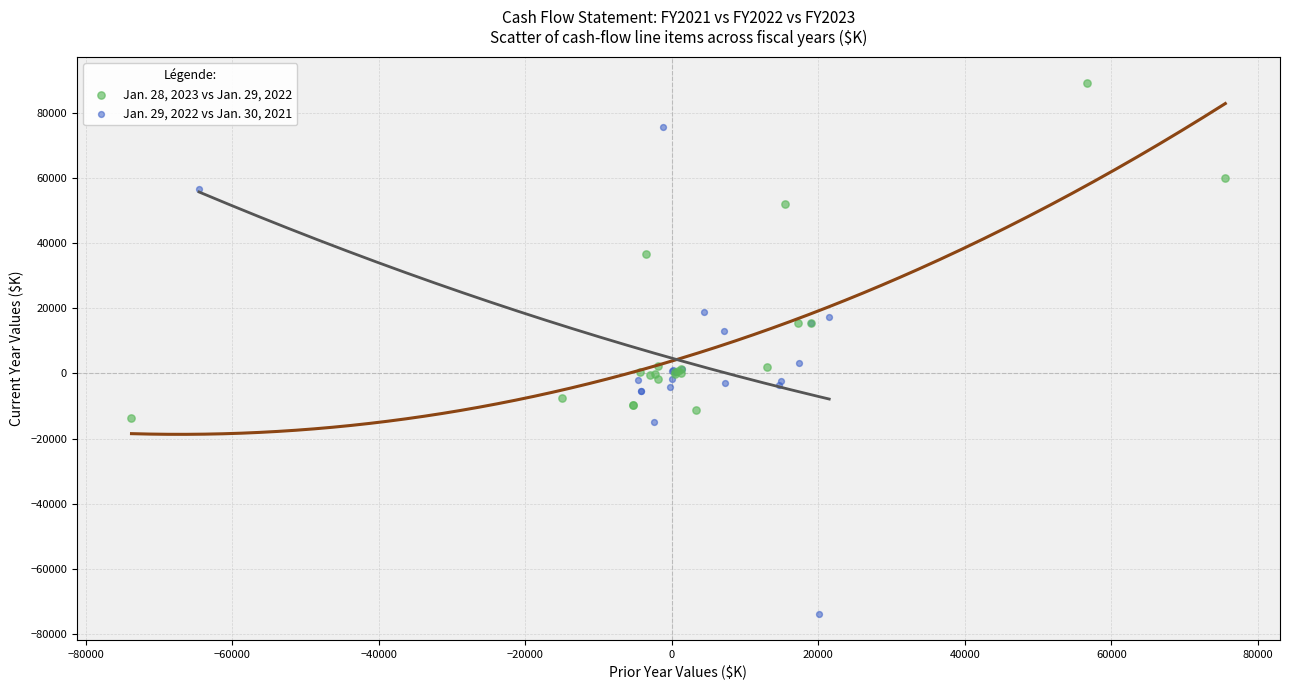

Which series has the widest spread of Y values?

Jan. 29, 2022 vs Jan. 30, 2021